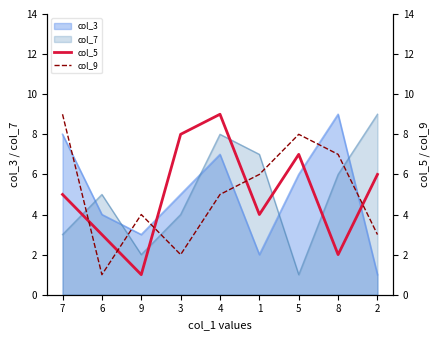

What is the difference between the maximum and minimum values in the col_5 series?

8